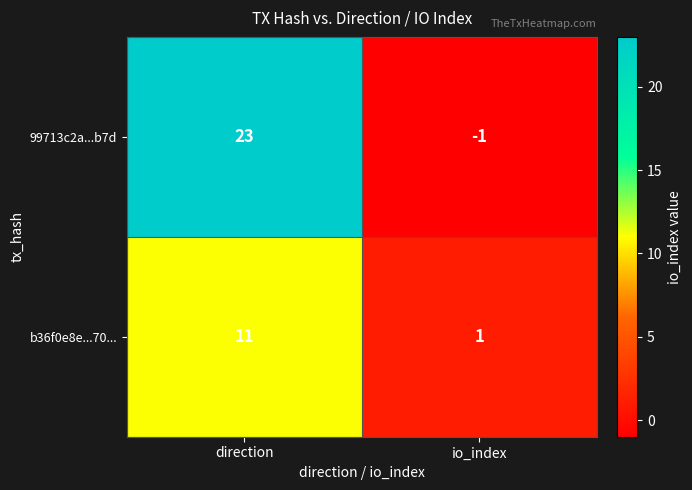

What is the sum of all 99713c2a...b7d values?

22